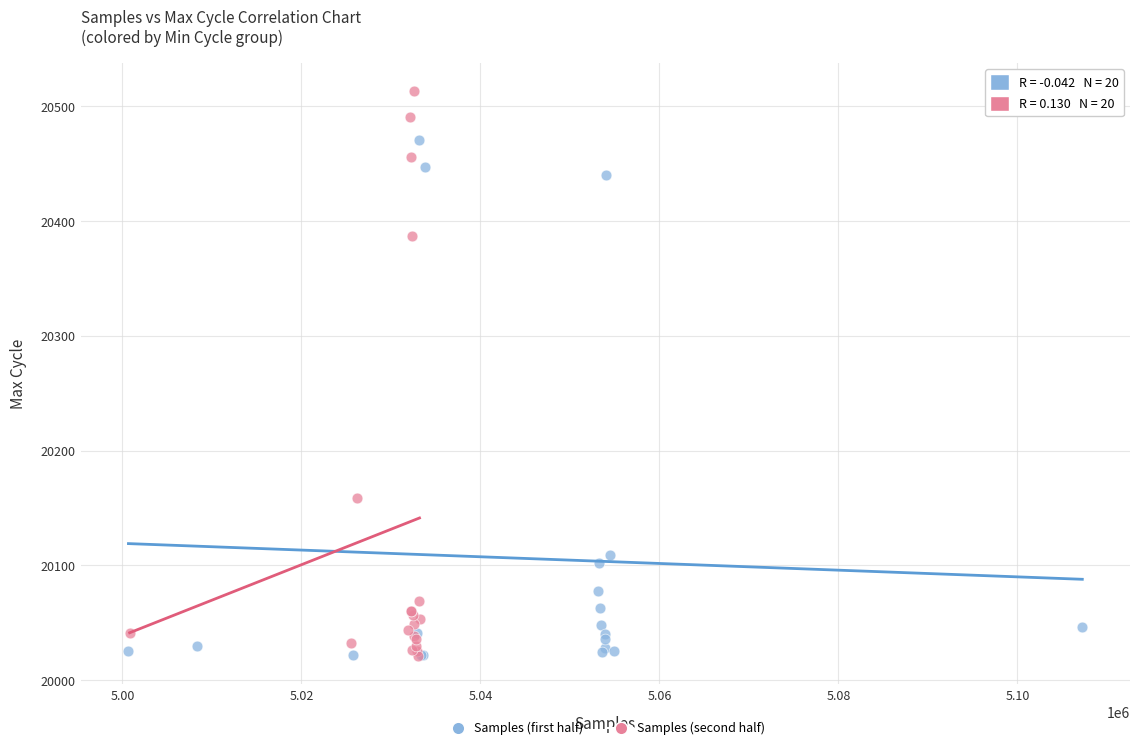

Which series reaches the maximum Y coordinate?

Samples (second half)